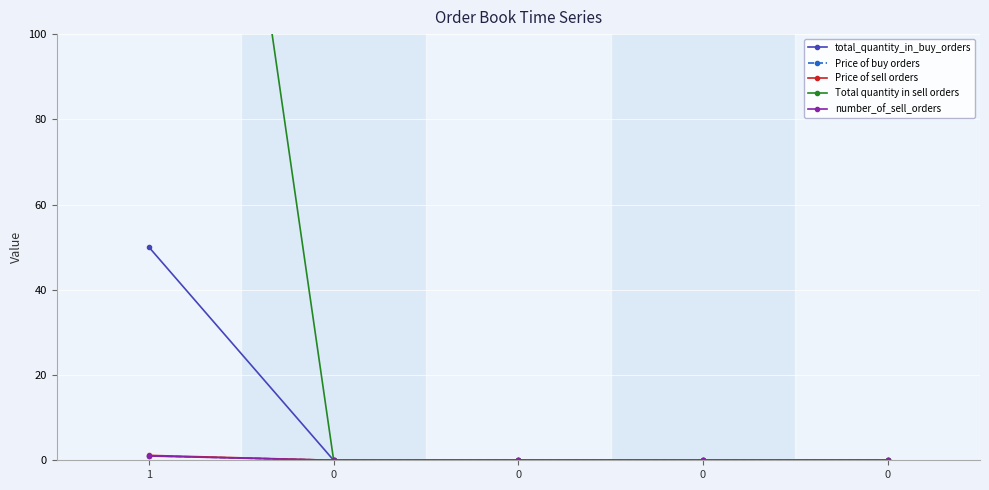

True or false: total_quantity_in_buy_orders and Price of buy orders cross at least once.

False